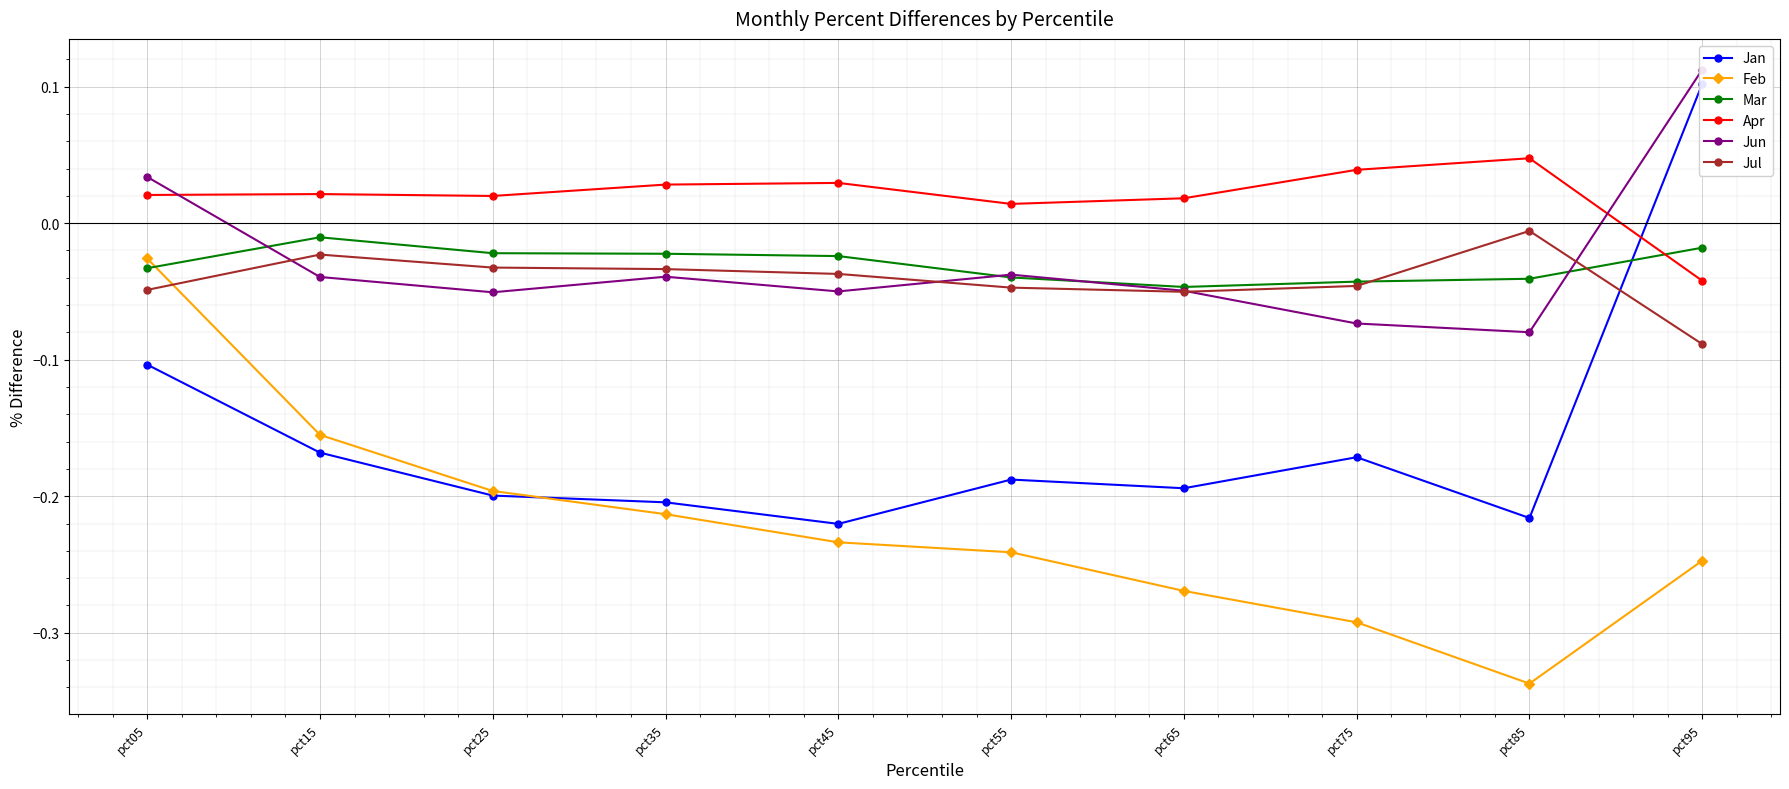

How many categories are shown in the chart?

10